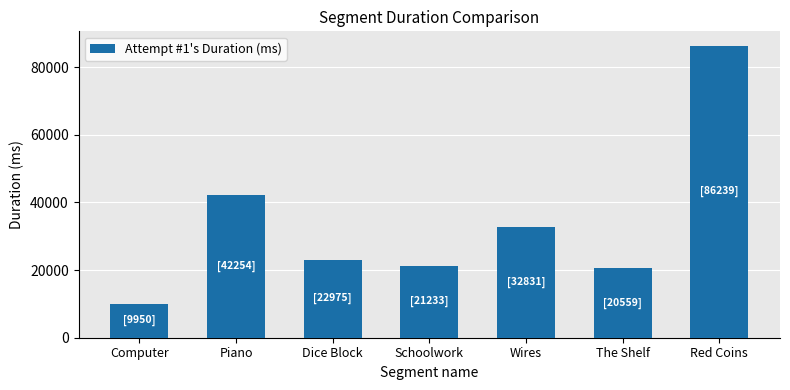

Which category has the highest value across all series?

Red Coins